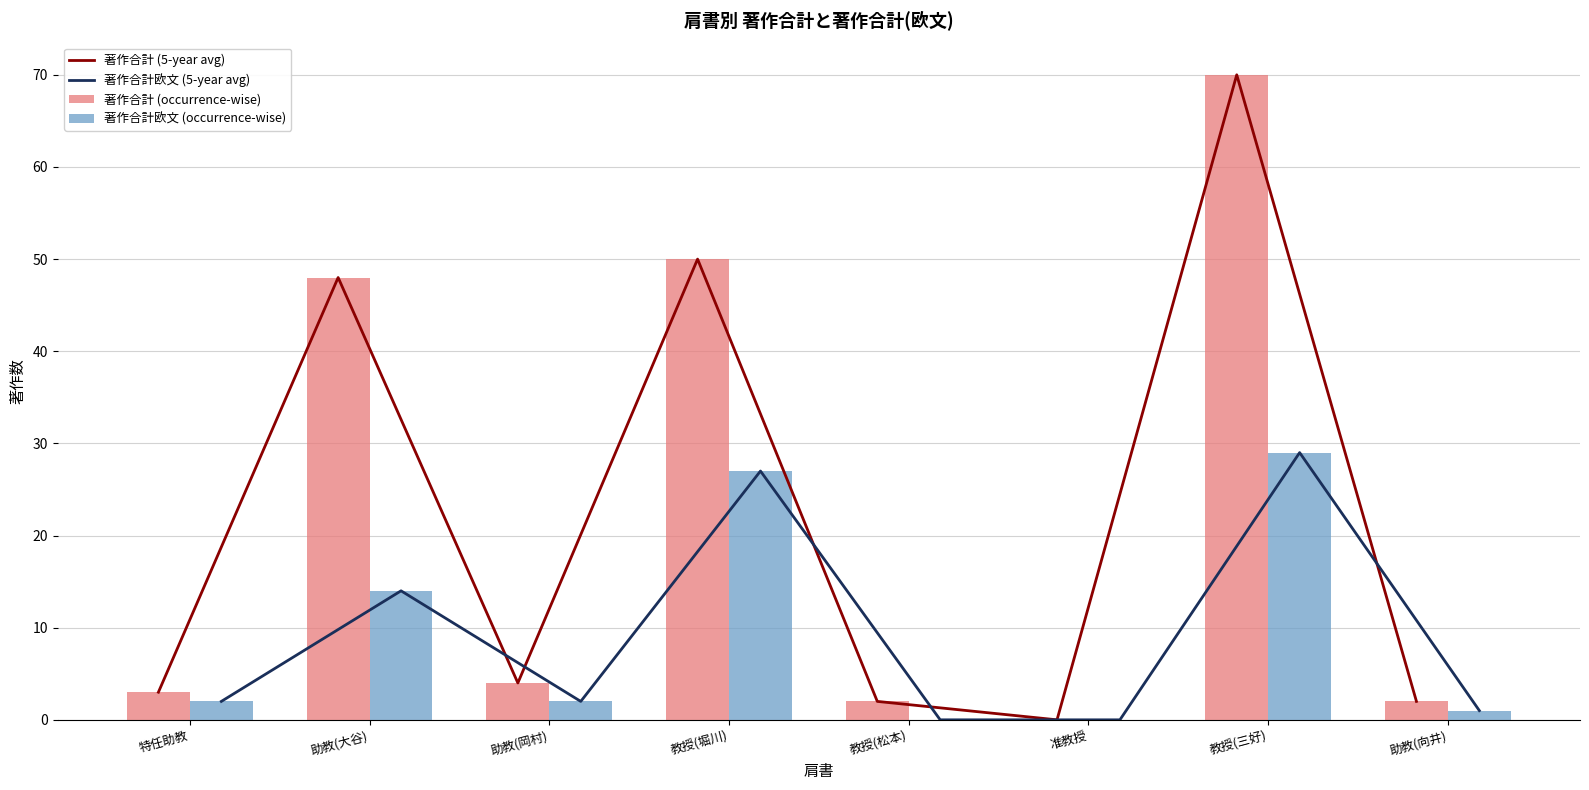

What is the average value of the 著作合計欧文 (5-year avg) series?

9